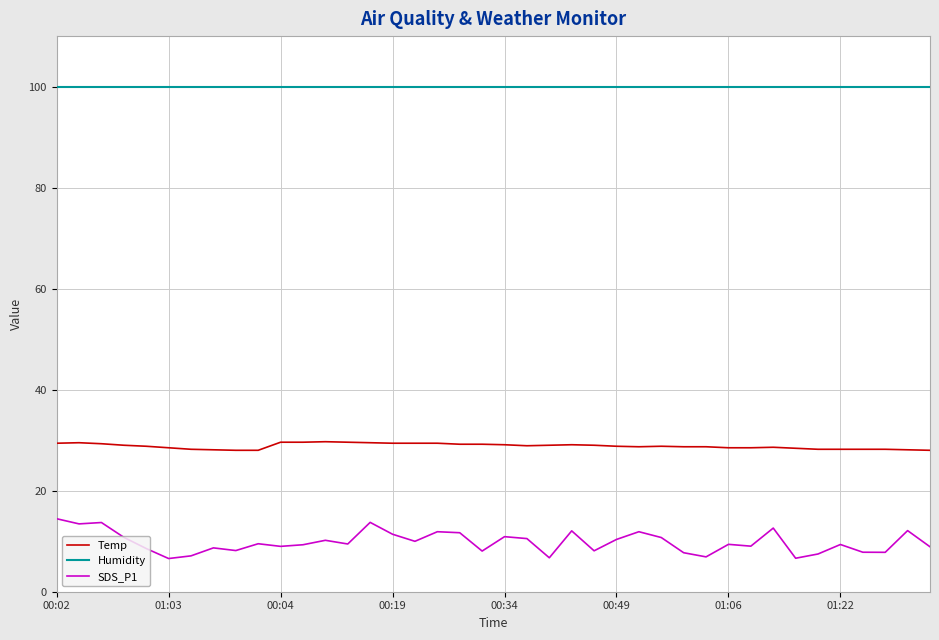

Which series has the widest spread of values?

SDS_P1